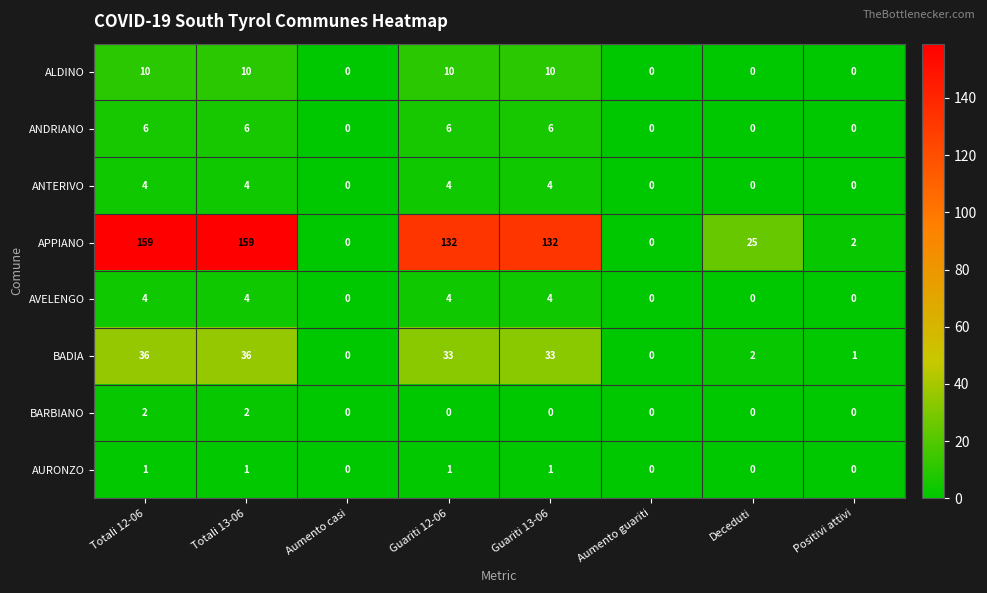

What is the sum of the ALDINO values at Totali 13-06 and Aumento casi?

10